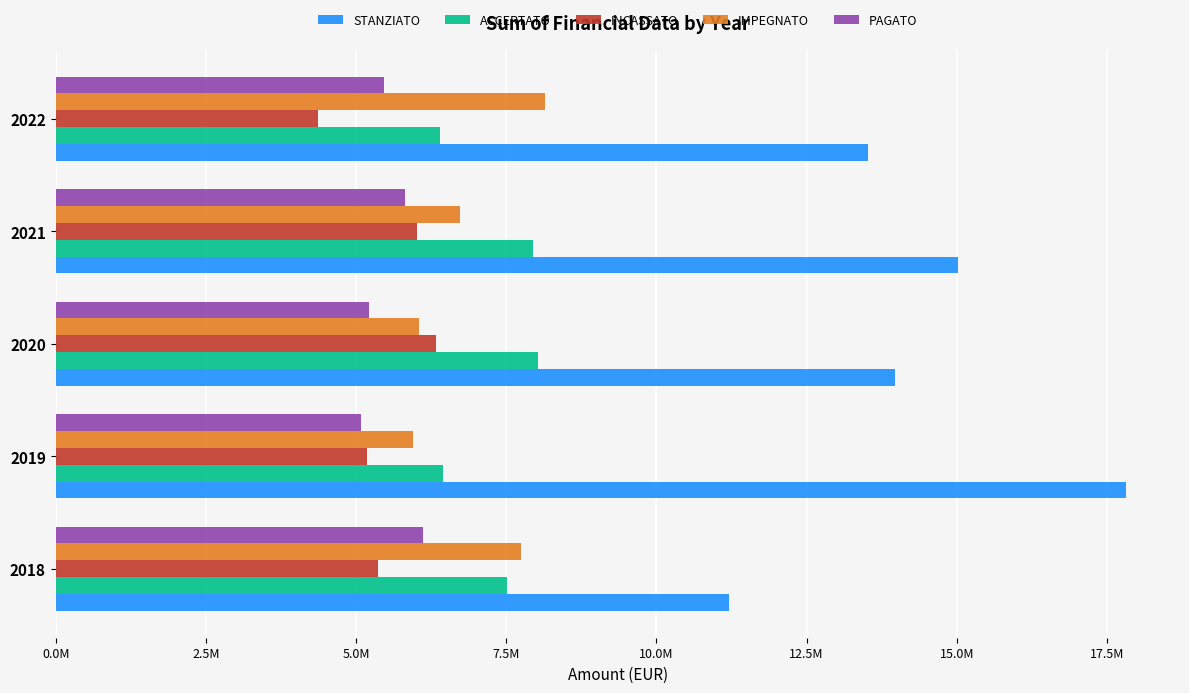

Rank the series by their maximum value, from highest to lowest.

STANZIATO, IMPEGNATO, ACCERTATO, INCASSATO, PAGATO